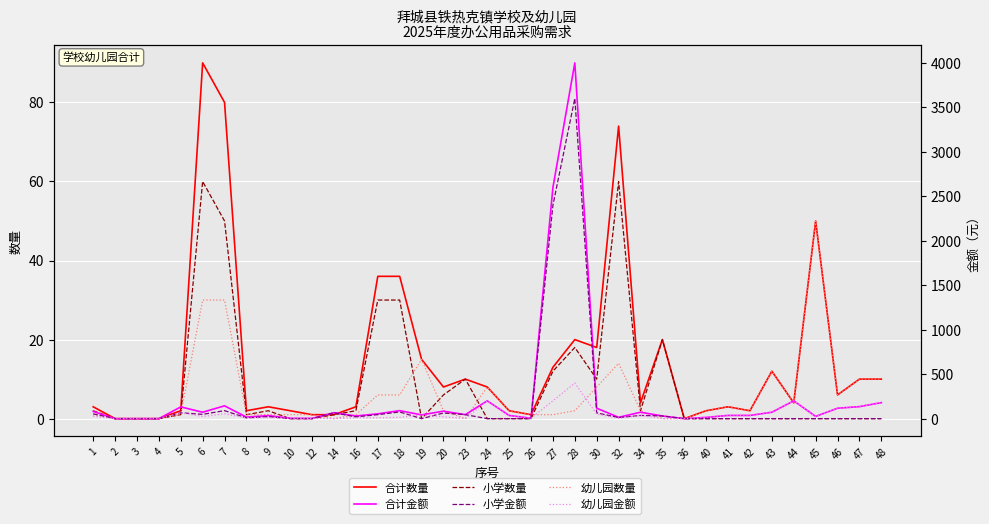

True or false: 小学金额 has more than 1 points higher than both neighbors.

True